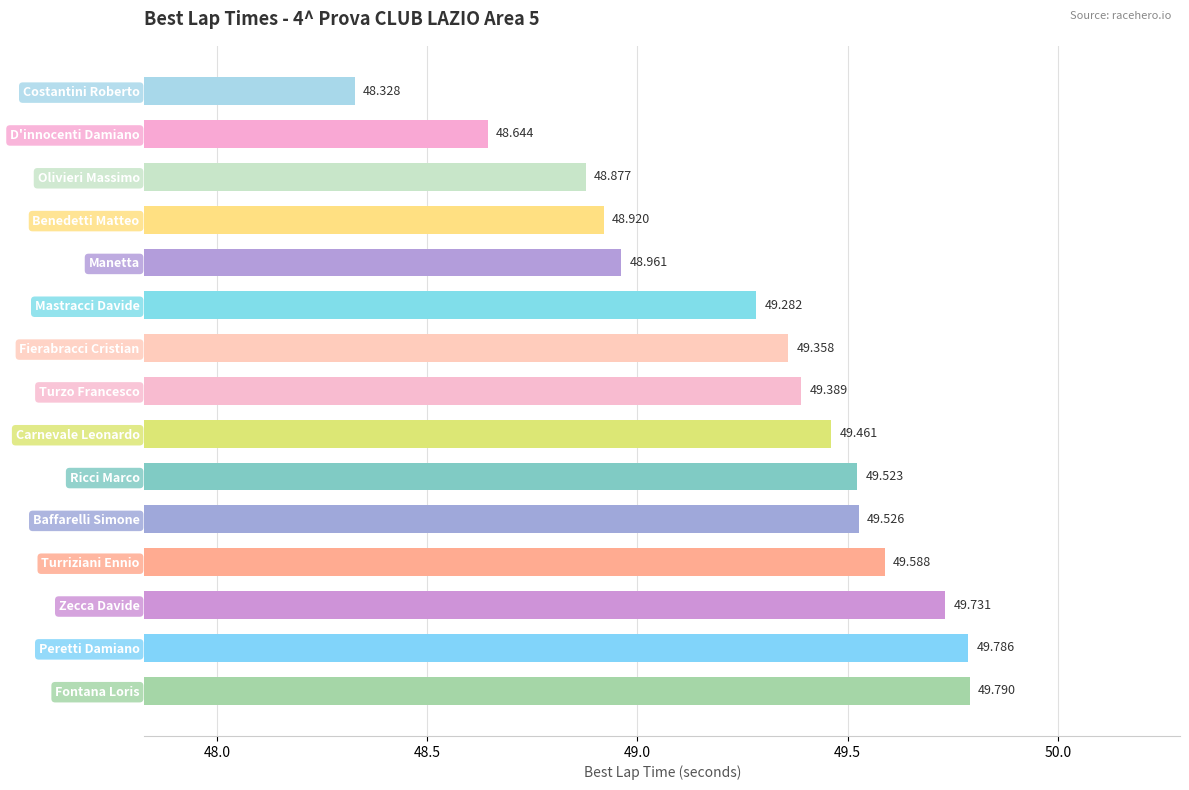

Between Olivieri Massimo and Mastracci Davide, which is larger?

Mastracci Davide